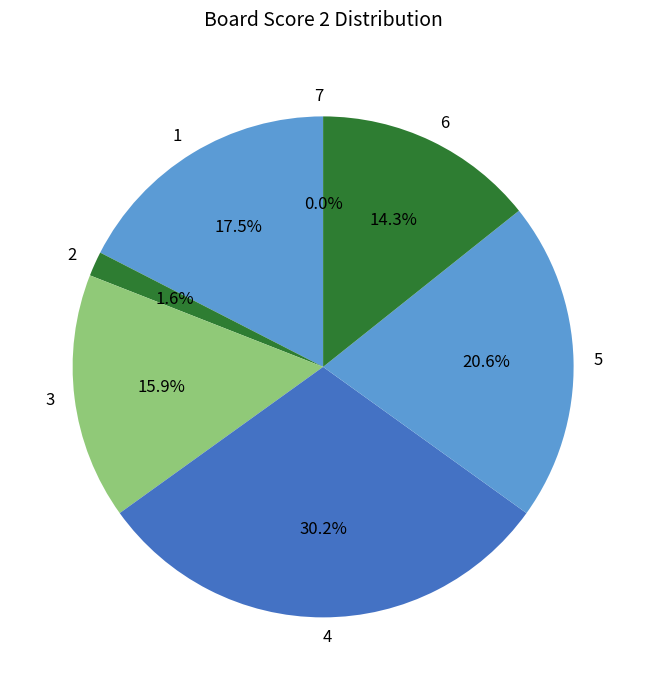

To the nearest percent, what is the average slice percentage?

14%